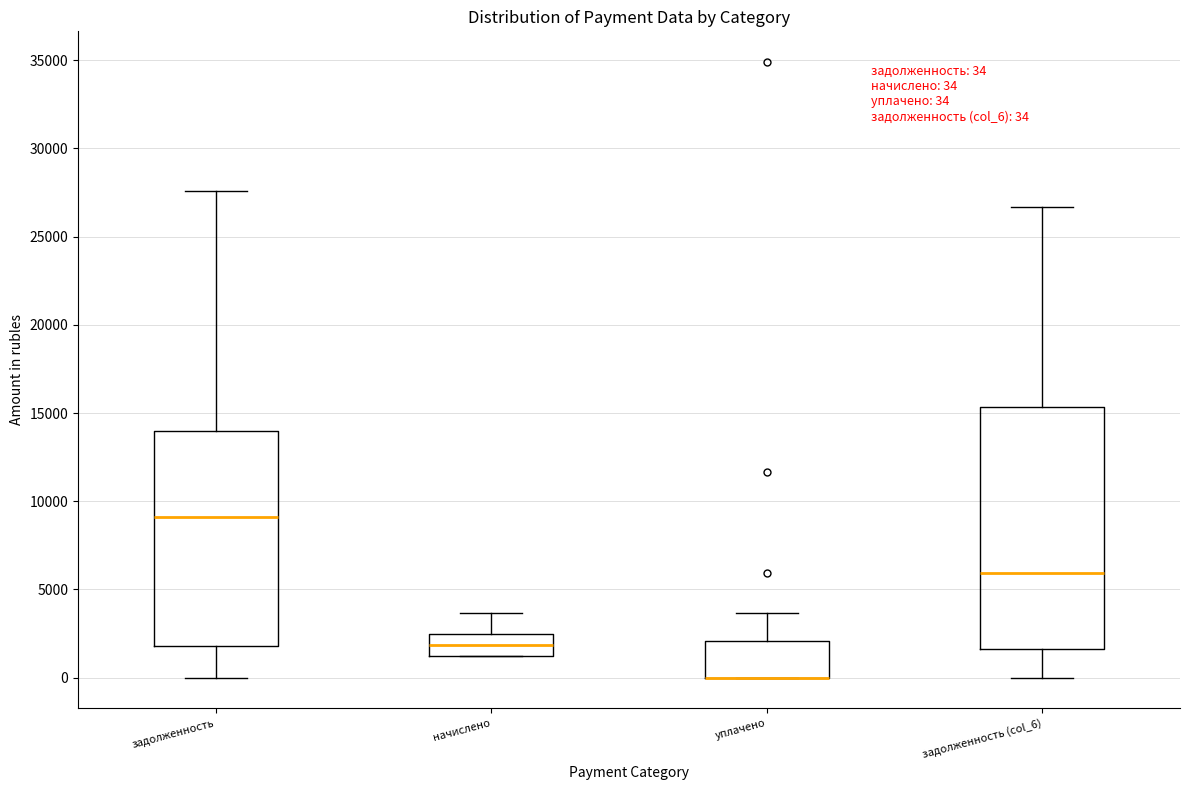

Which box is the tallest, from its lower edge to its upper edge?

задолженность (col_6)